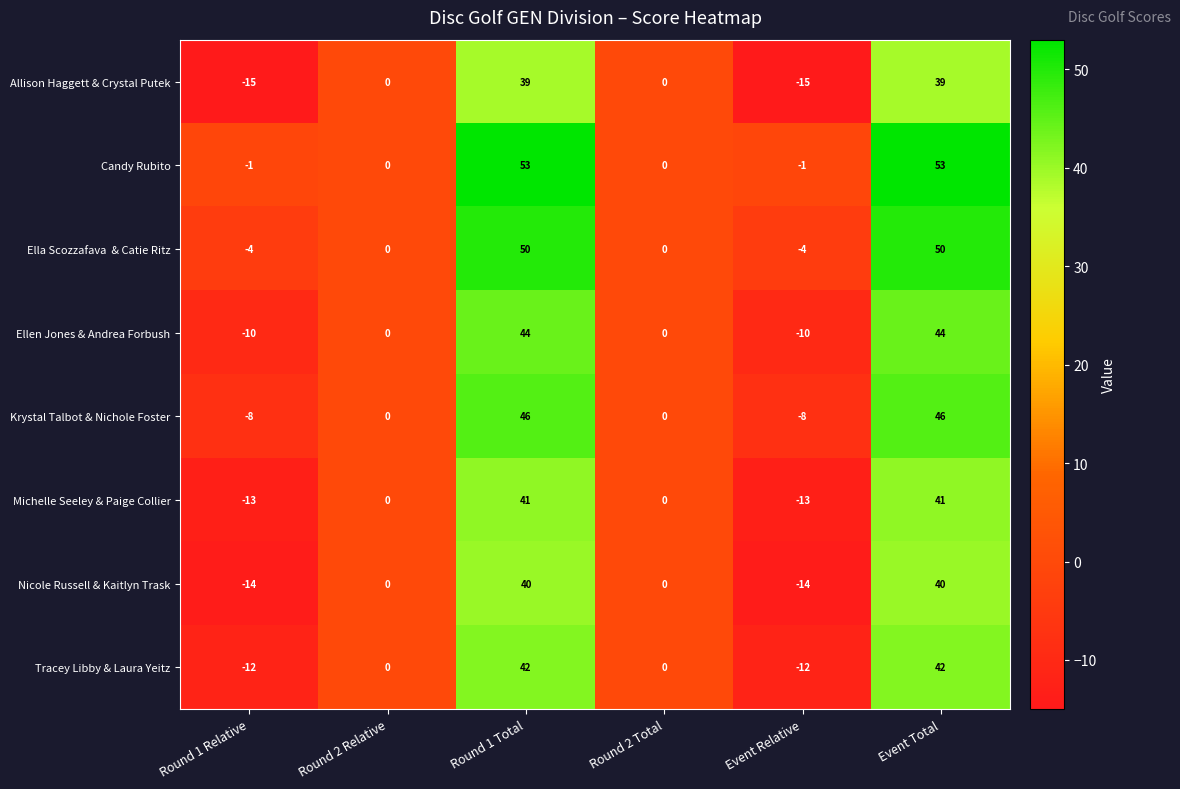

Is it true that Tracey Libby & Laura Yeitz equals -29 at Round 2 Relative?

False